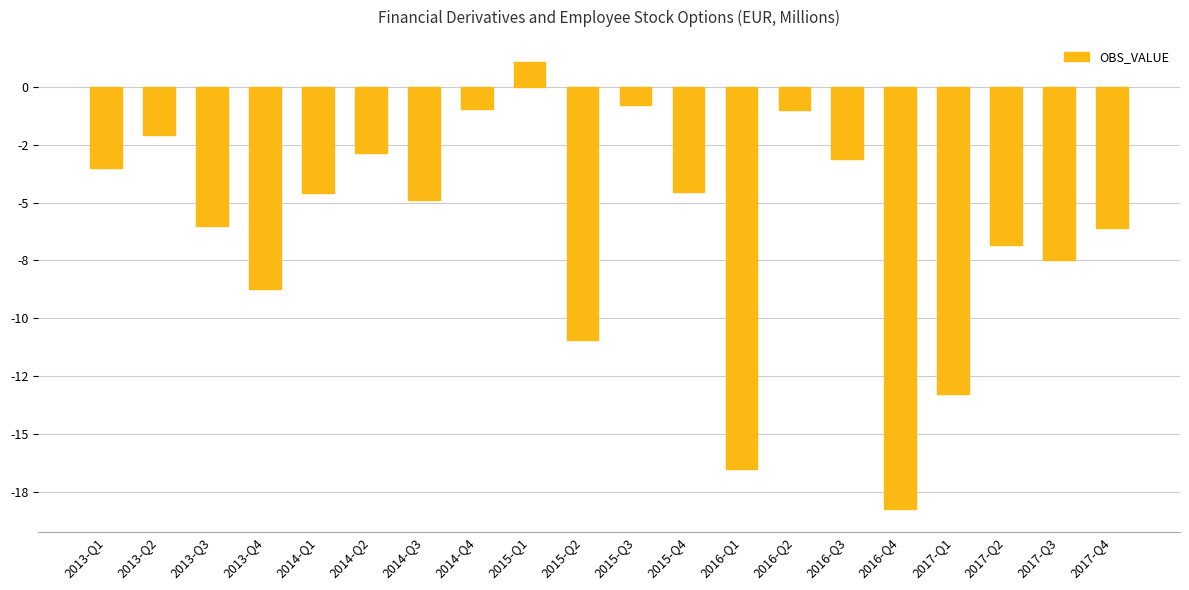

What is the difference between the values at 2015-Q4 and 2016-Q2?

3.5